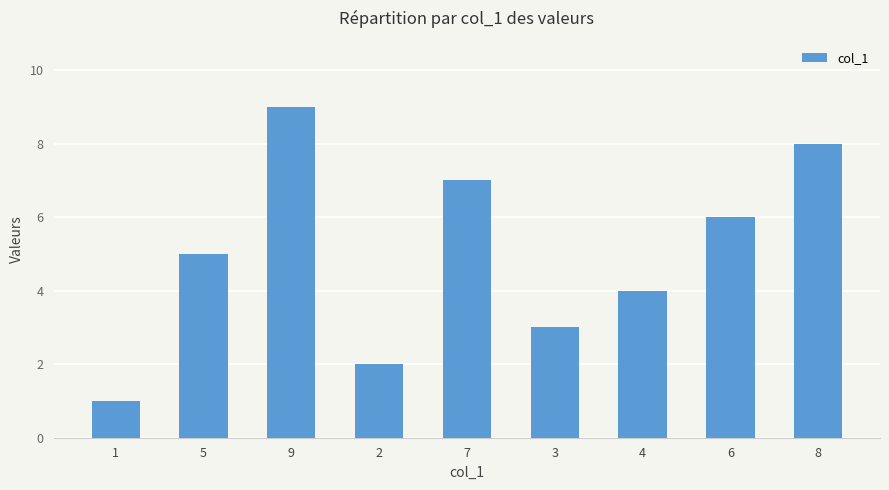

True or false: the data shows 5 at 9.

False